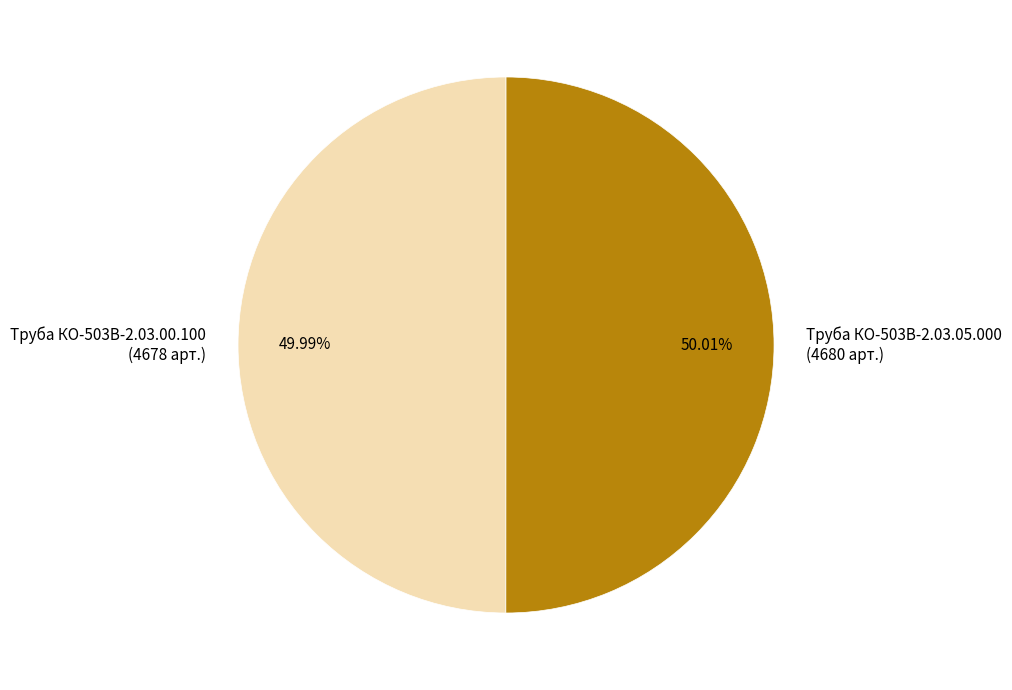

Is there a majority slice in this chart?

Yes